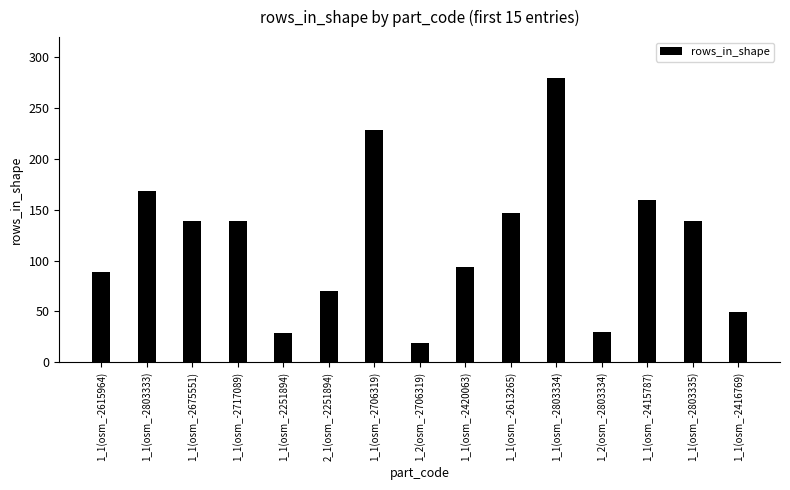

What is the sum of all values?

1782